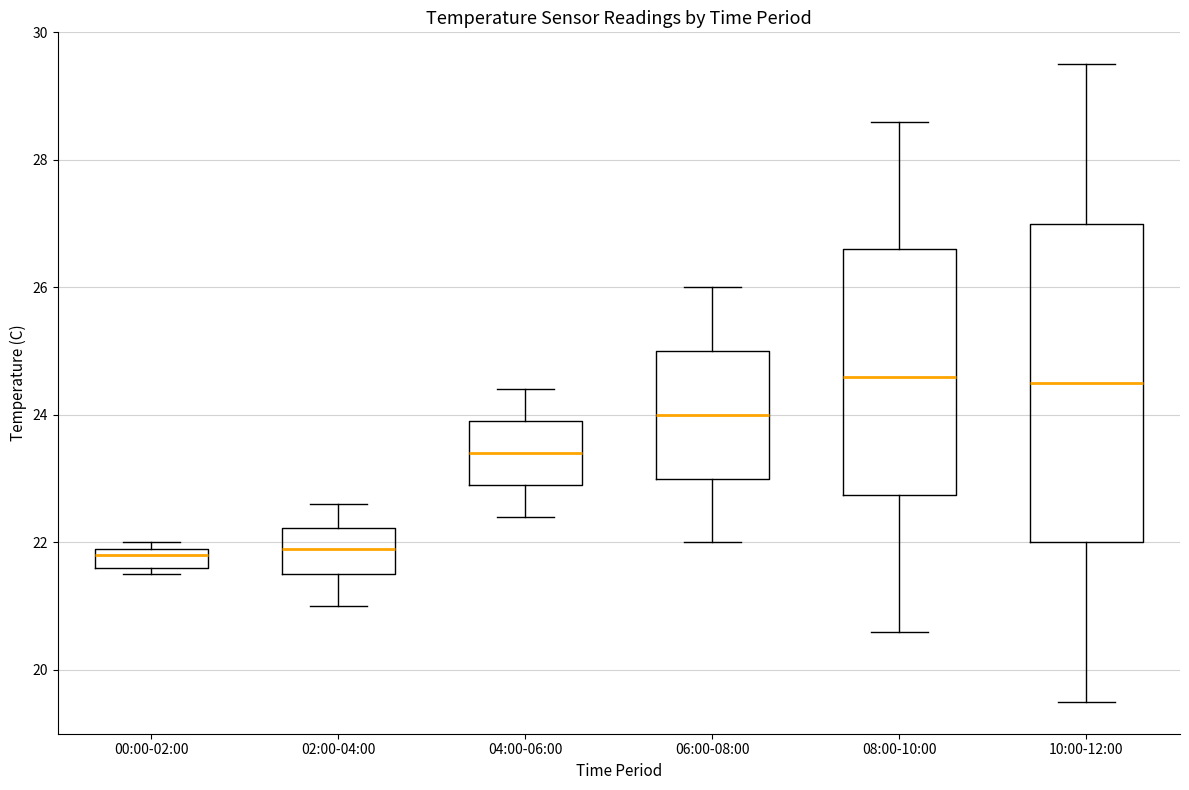

Where does the lower whisker of the box for 08:00-10:00 end on the y-axis? The values are not printed on the chart, so give them approximately, as read against the axis.

20.6